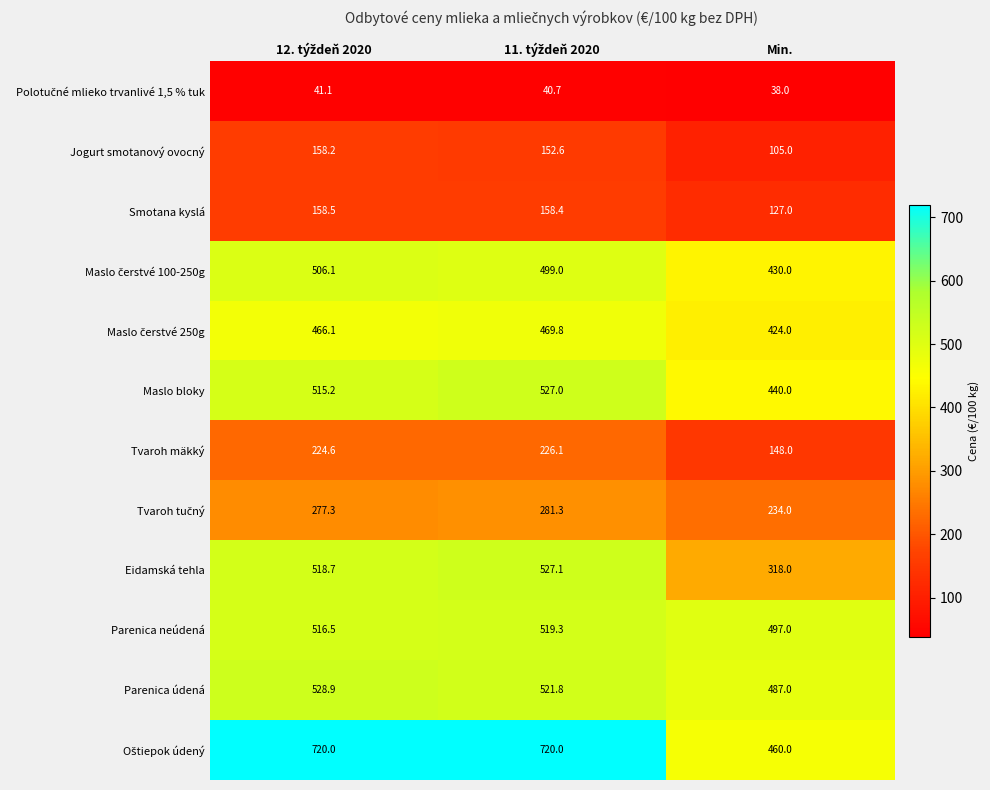

What is the total value across all series at Min.?

3708.0